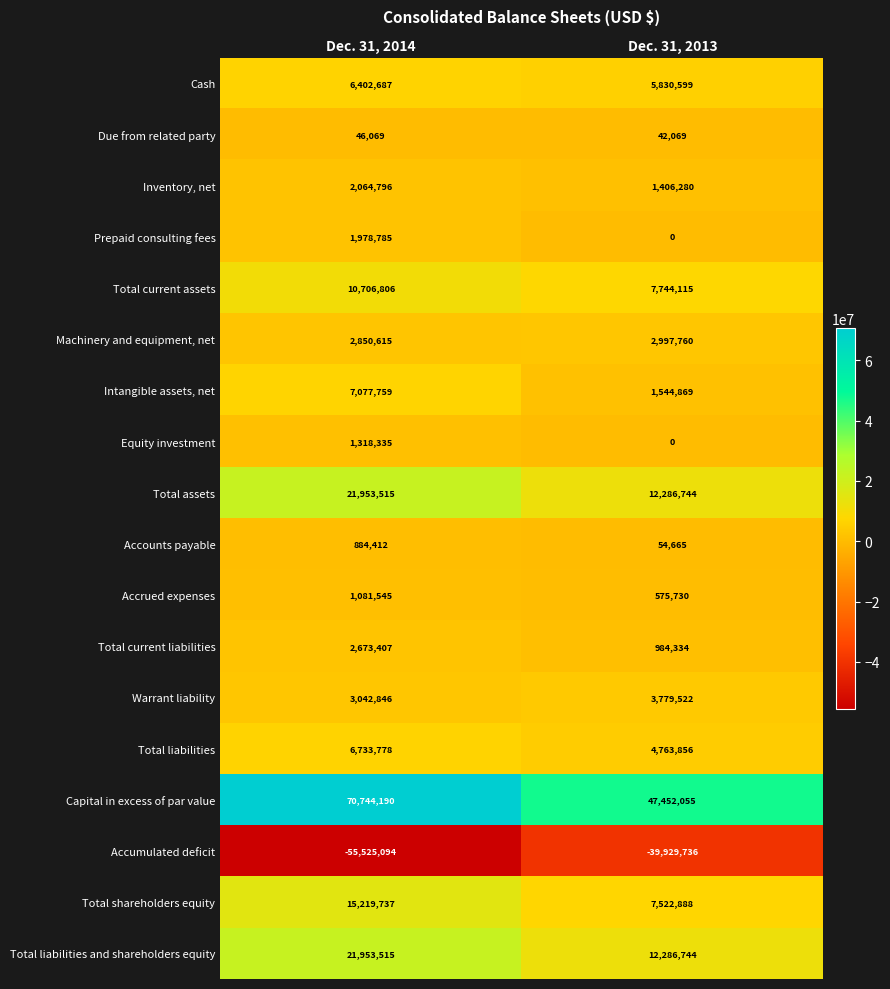

At which label does Accumulated deficit reach its peak?

Dec. 31, 2013